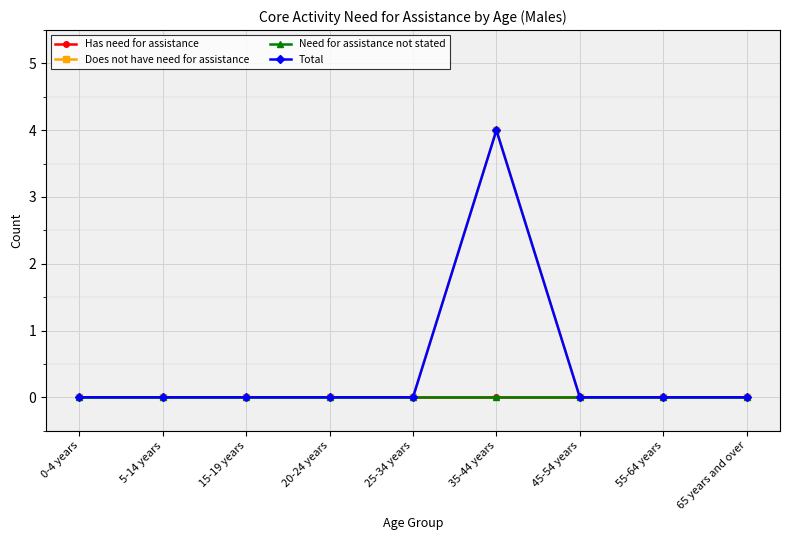

Is this an area chart (filled region under the line)?

No